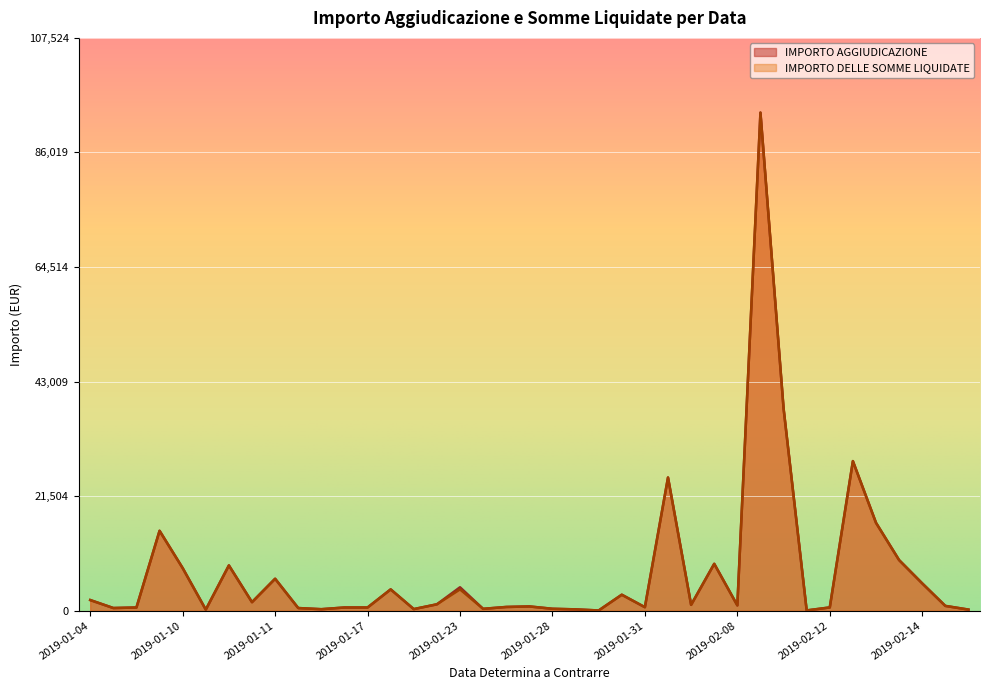

How many lines are shown in the chart?

2